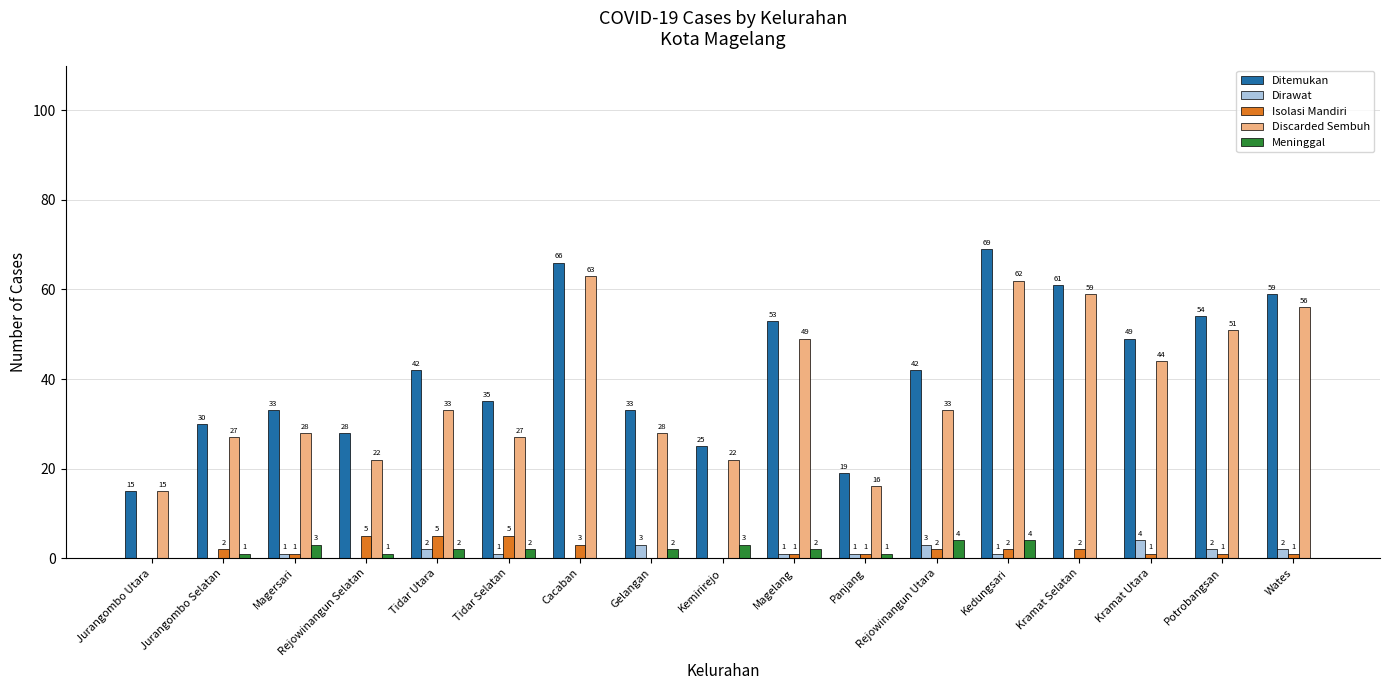

True or false: Isolasi Mandiri has a value of 3 at Cacaban.

True